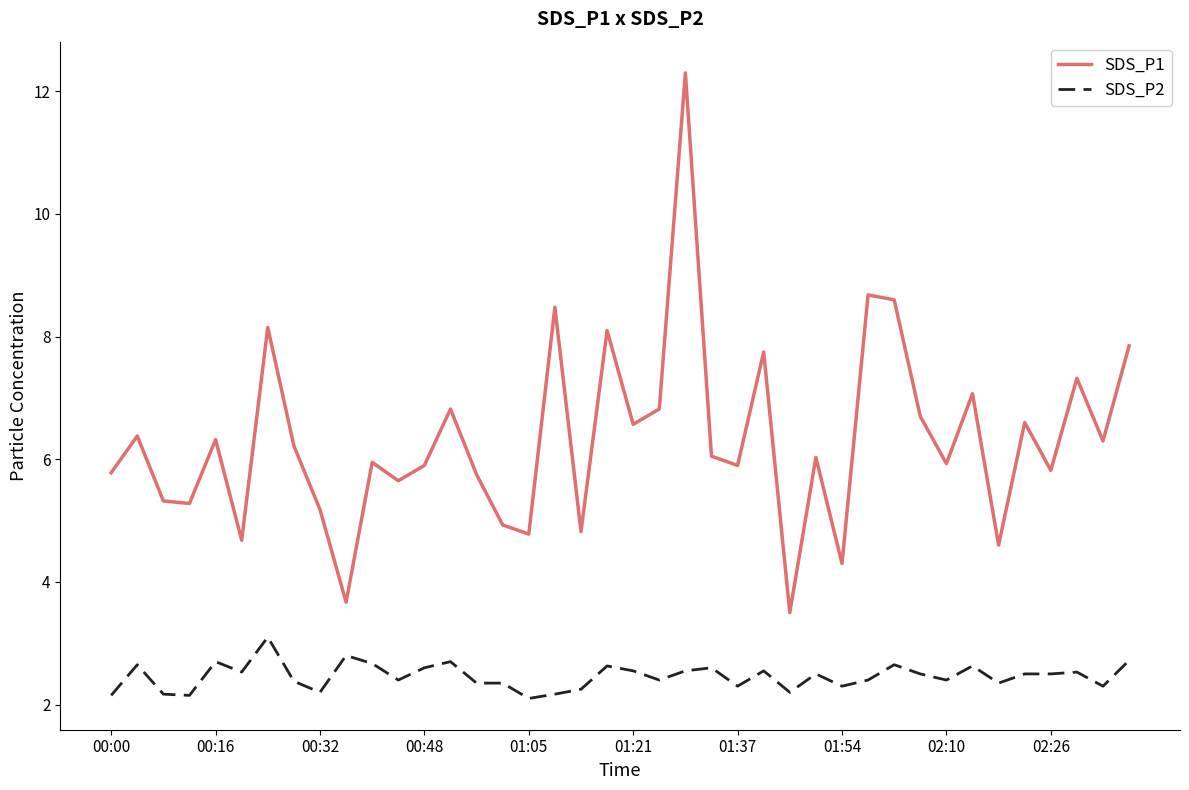

What is the sum of all SDS_P2 values?

98.5